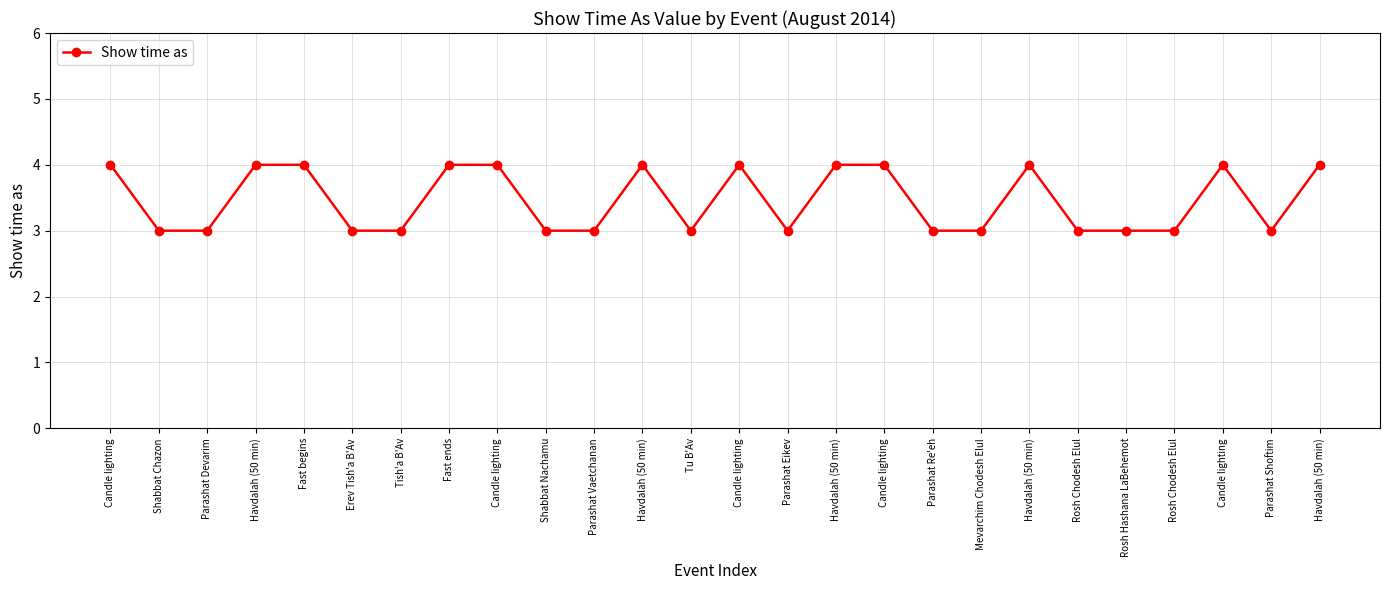

How many series are shown in this chart?

1